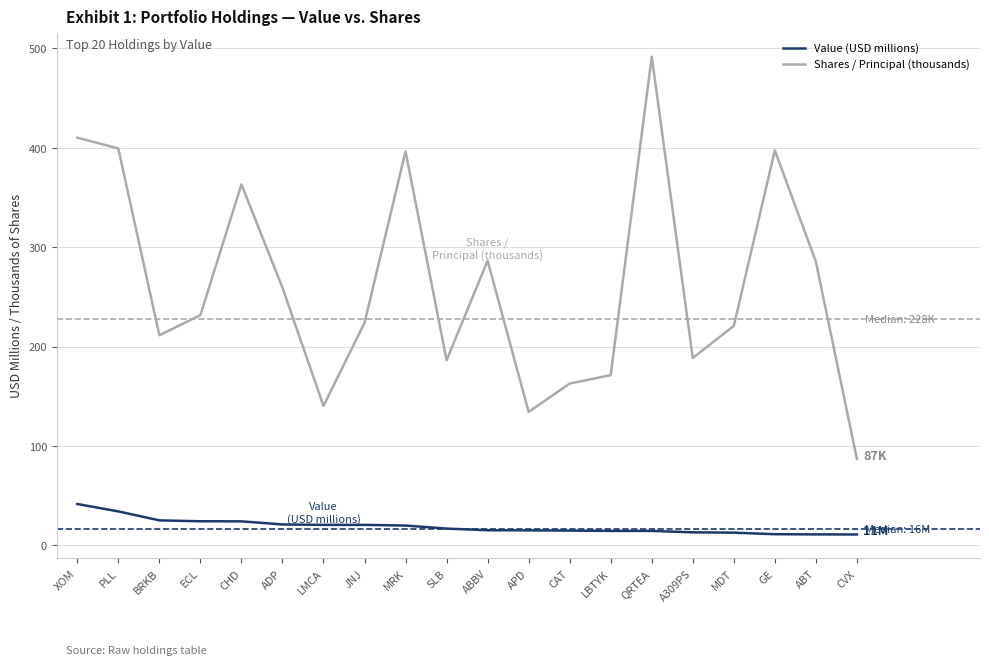

Rank the series at LBTYK from lowest to highest value.

Value (USD millions), Shares / Principal (thousands)